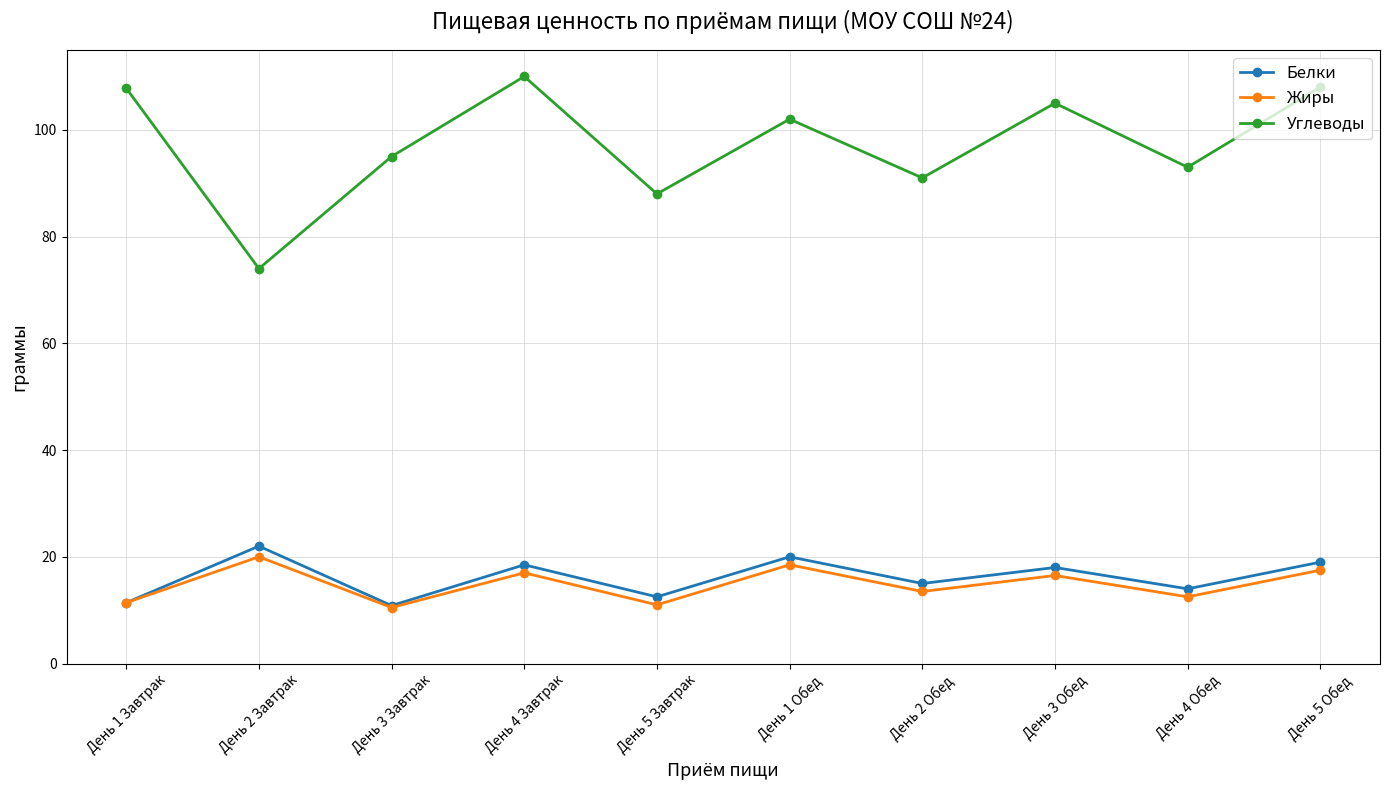

What is the total value across all series at День 5 Завтрак?

111.5